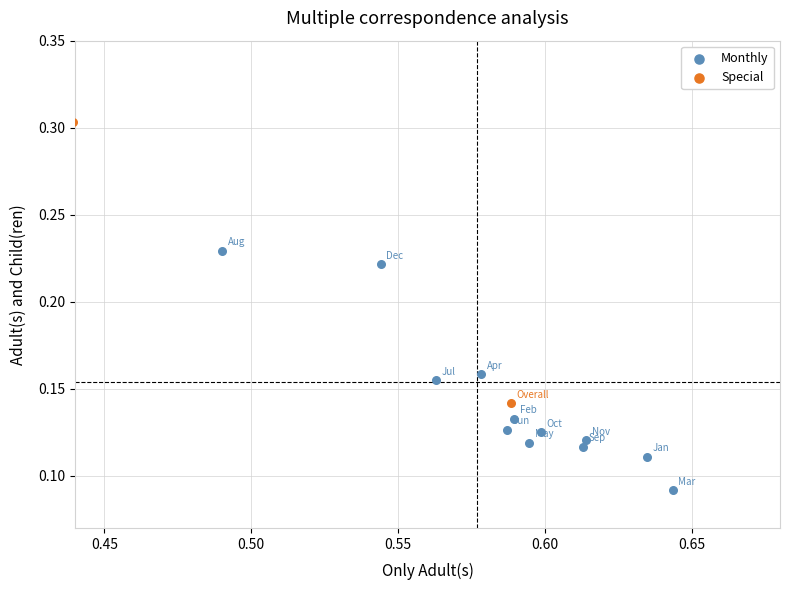

What are all the series names shown in the legend?

Monthly, Special